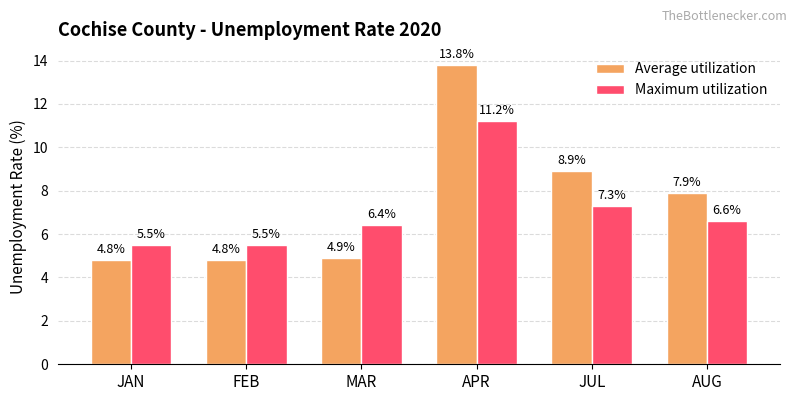

At which label does Maximum utilization first exceed 6?

MAR